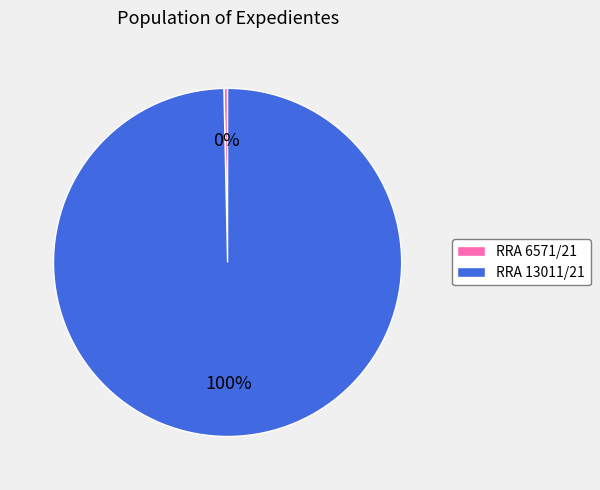

The RRA 13011/21 slice represents 100% of the pie. True or false?

True